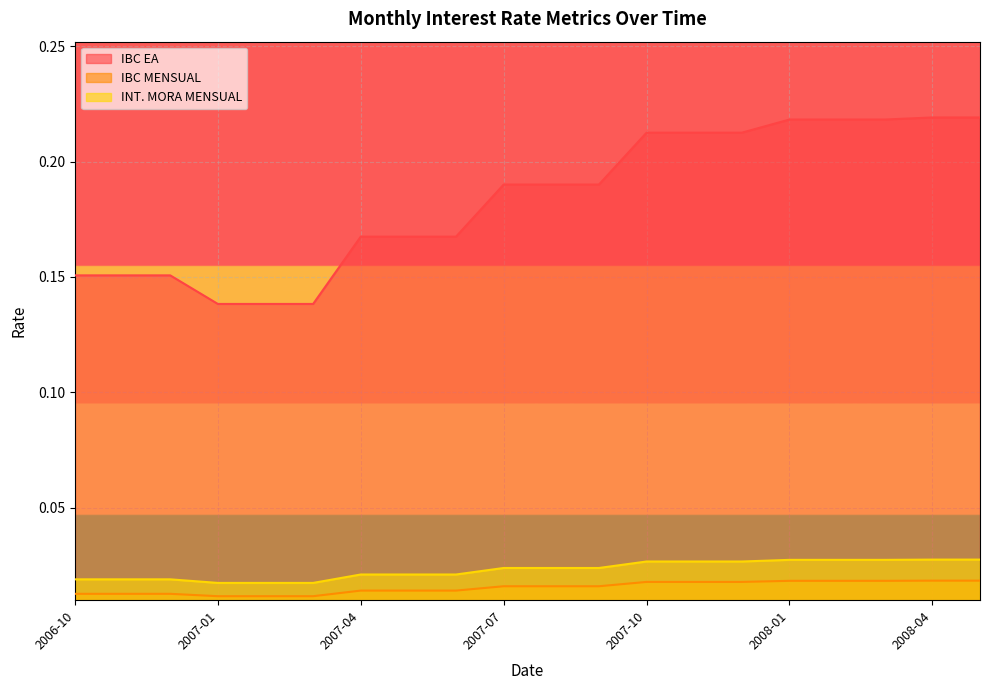

What is the sum of the IBC EA values at 2007-03 and 2007-04?

0.3